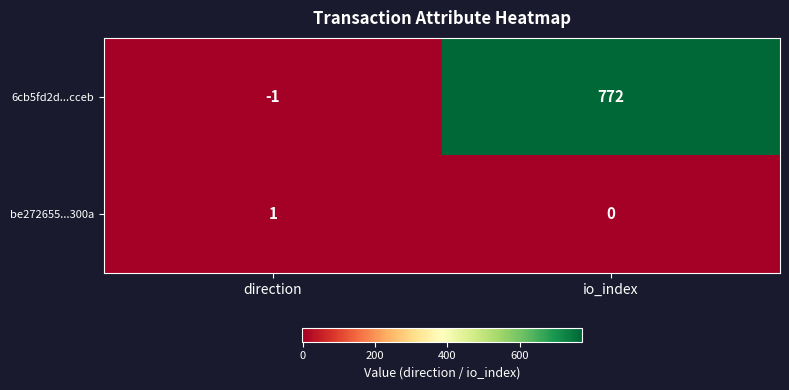

What is the minimum value shown in the chart?

-1